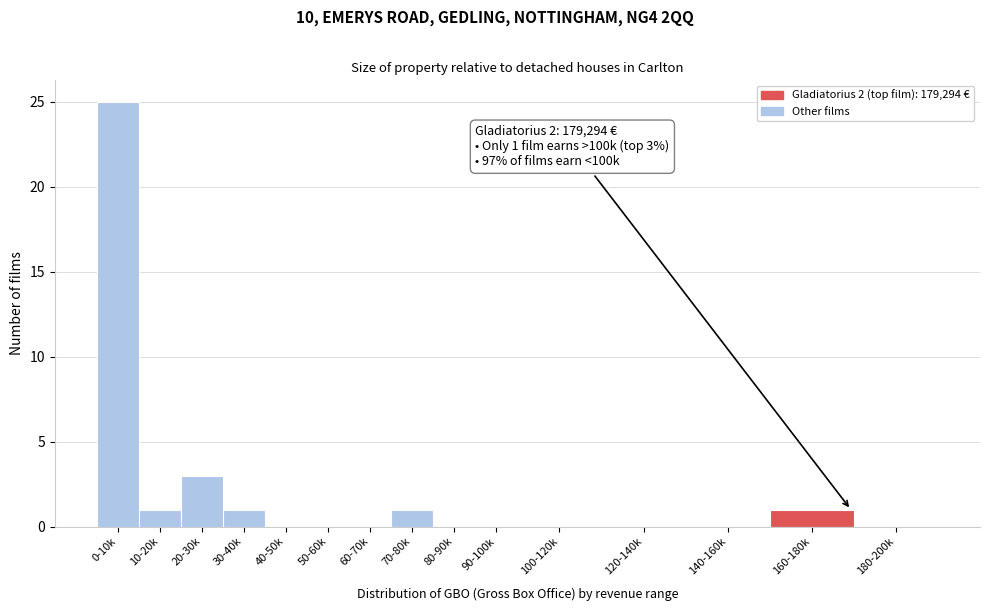

Reading left to right, what are all the values shown in this chart?

0-10k=25	10-20k=1	20-30k=3	30-40k=1	40-50k=0	50-60k=0	60-70k=0	70-80k=1	80-90k=0	90-100k=0	100-120k=0	120-140k=0	140-160k=0	160-180k=1	180-200k=0